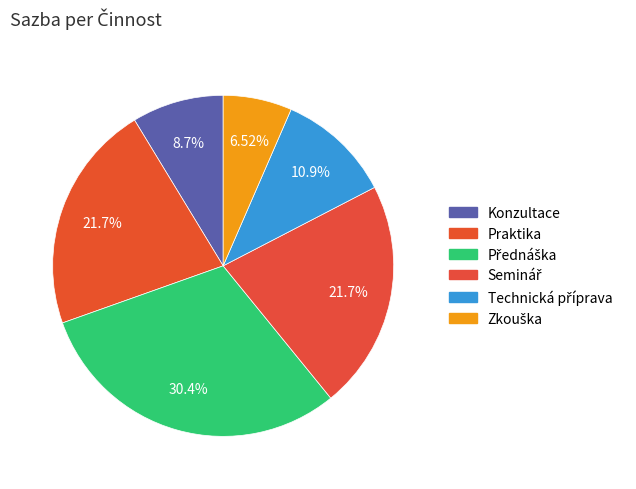

How many slices are in this pie chart?

6